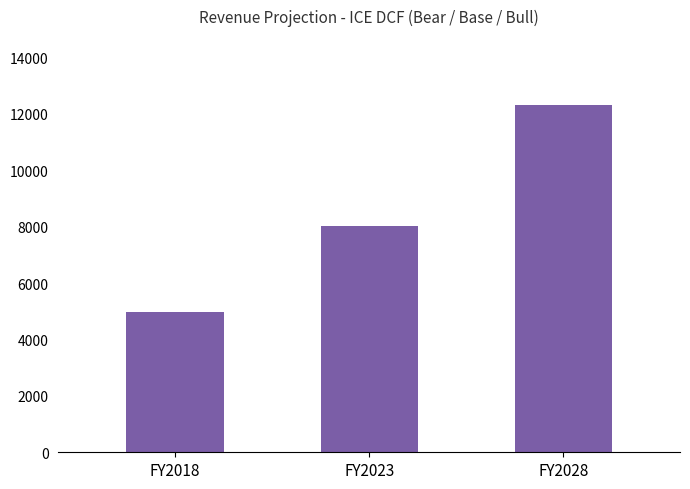

What is the value of the 1st bar from the left?

4979.0